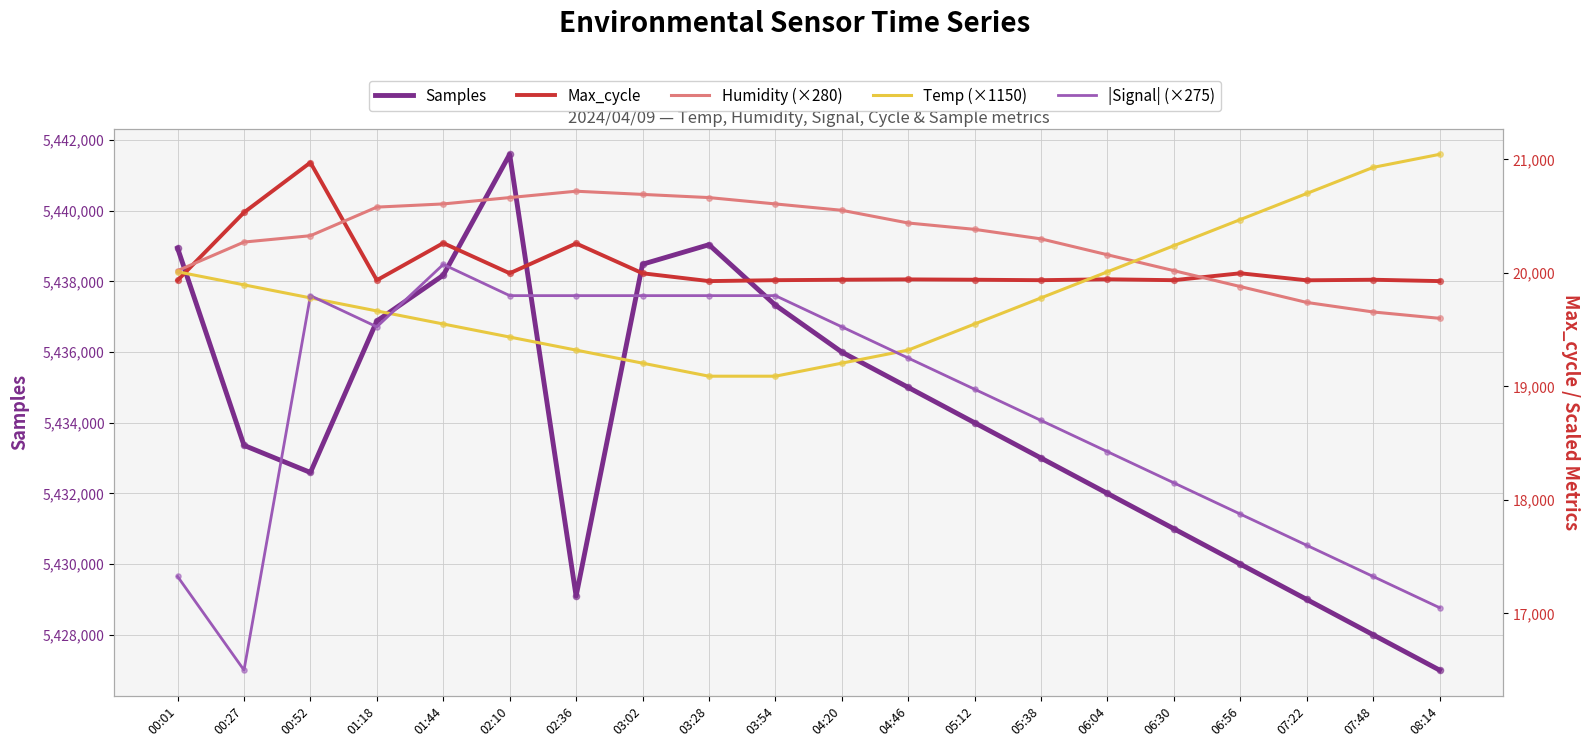

What is the total value across all series at 01:18?

5516585